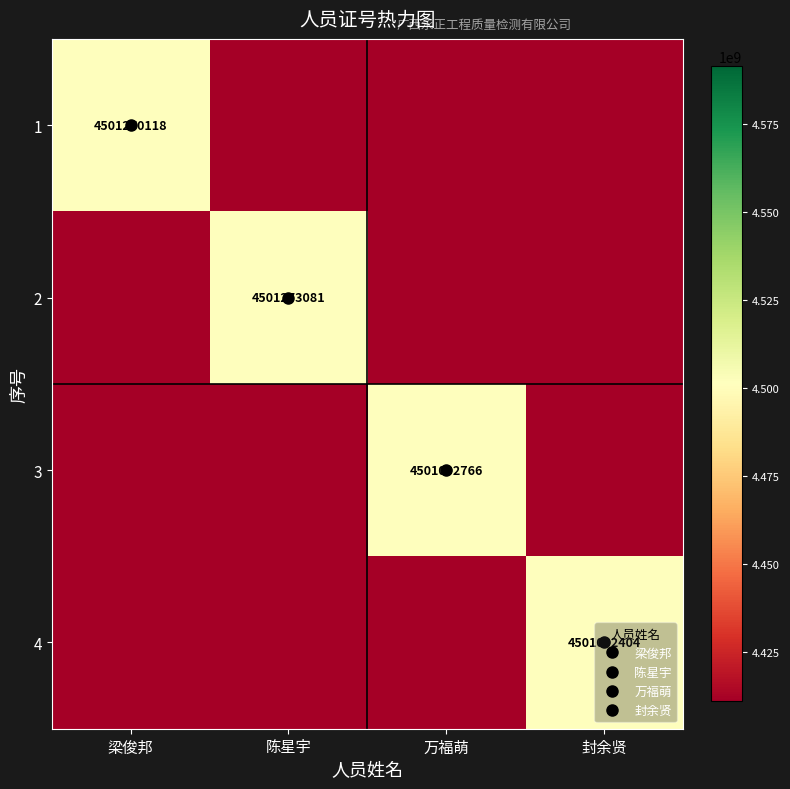

At which label does 1 reach its minimum?

陈星宇